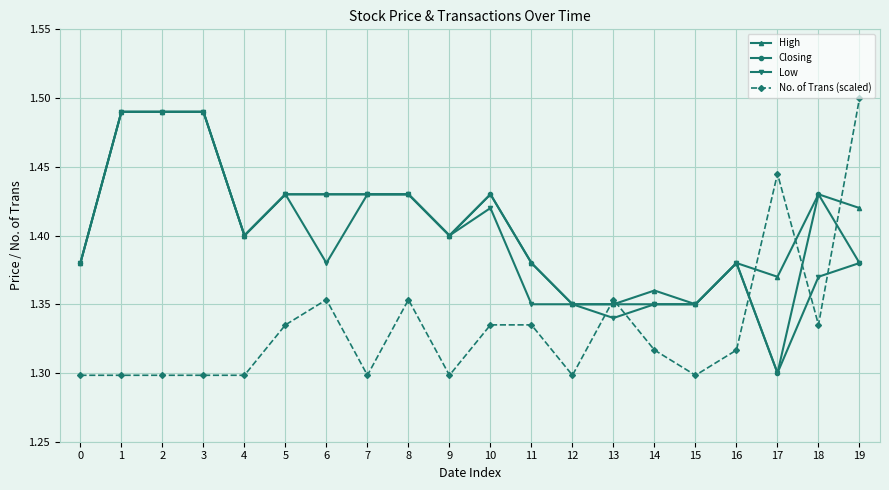

True or false: High has a value of 0.7 at 4.

False